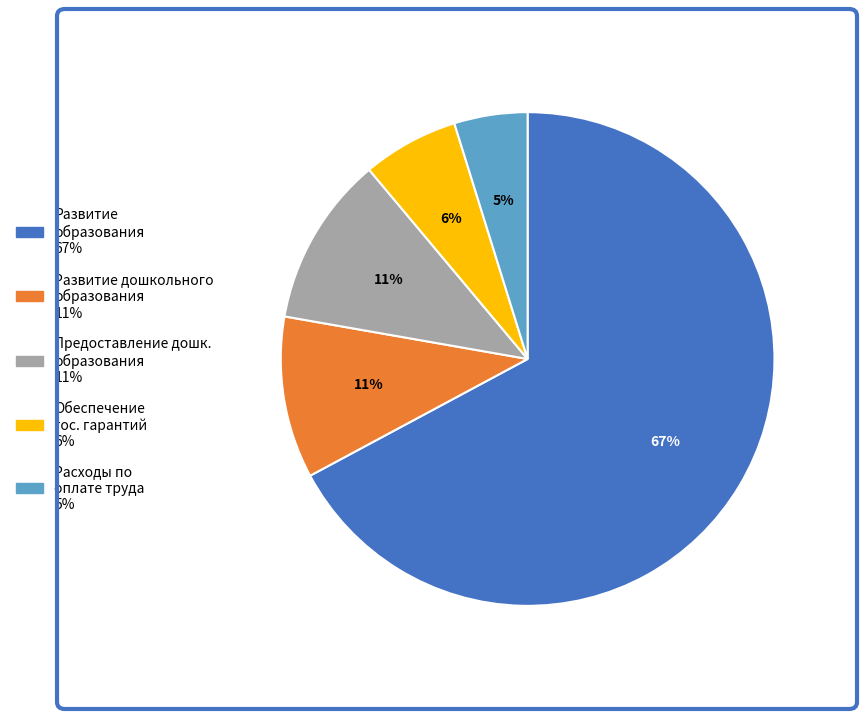

To the nearest percent, what is the average slice percentage?

20%